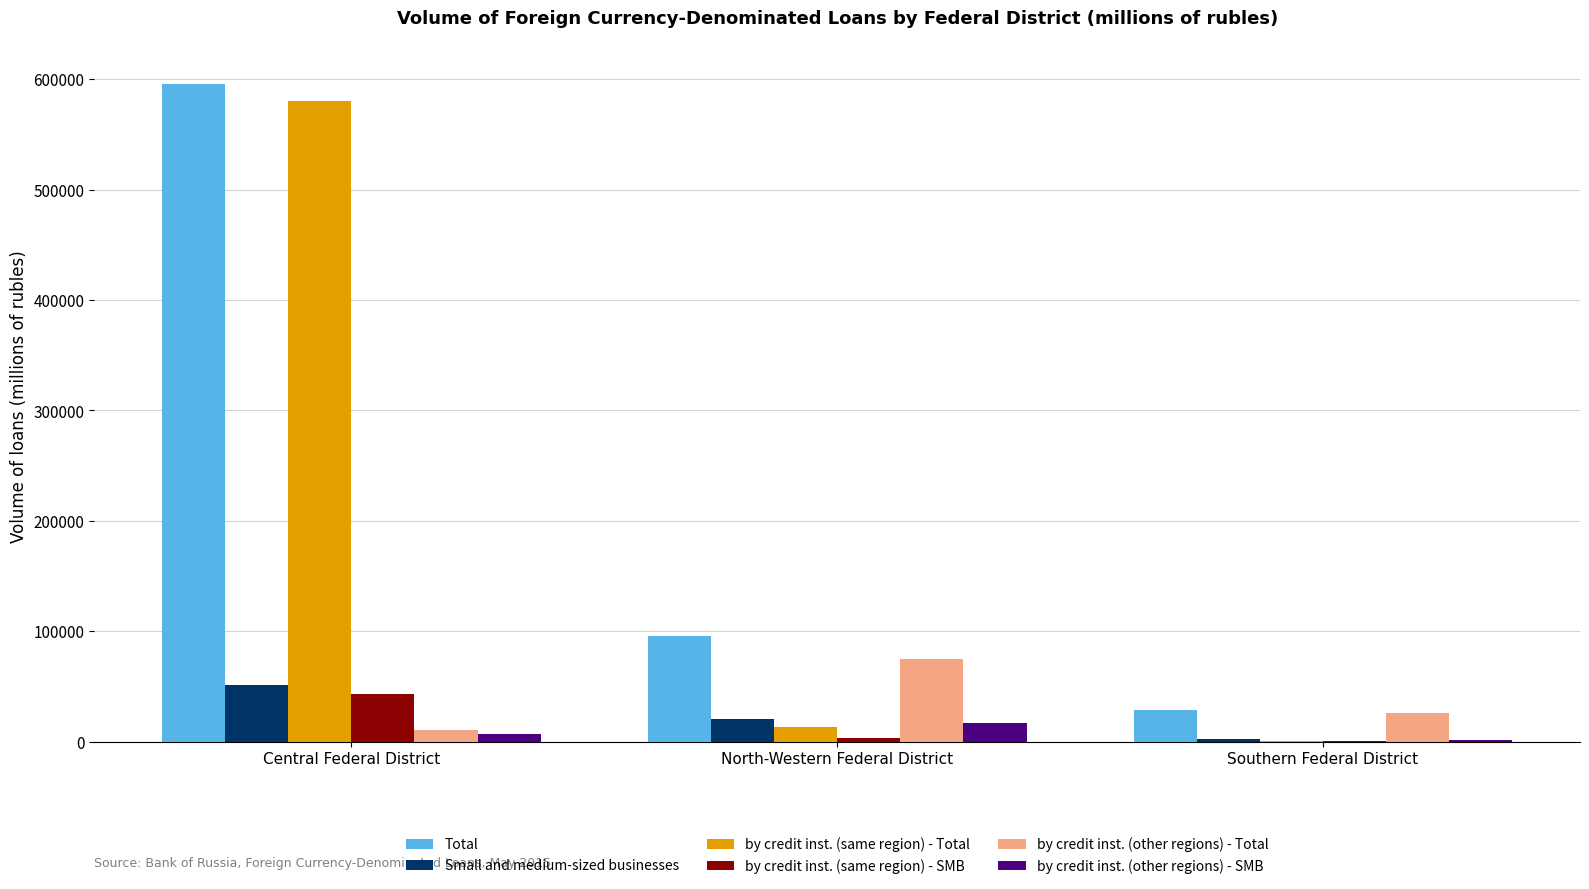

Between North-Western Federal District and Southern Federal District, which series saw the biggest shift?

Total